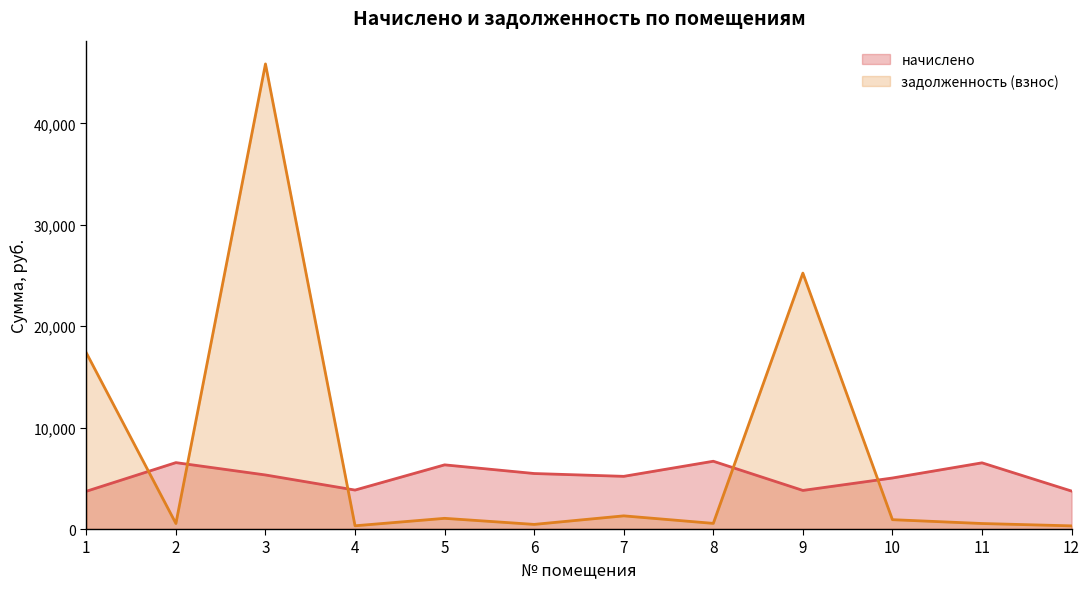

What are all the series names shown in the legend?

начислено, задолженность (взнос)